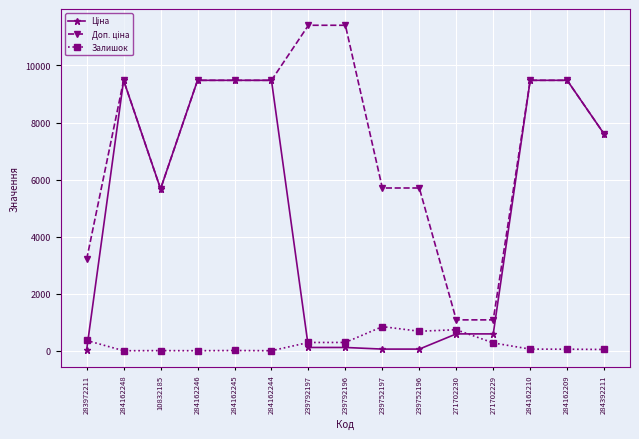

What is the greatest value displayed?

11410.0